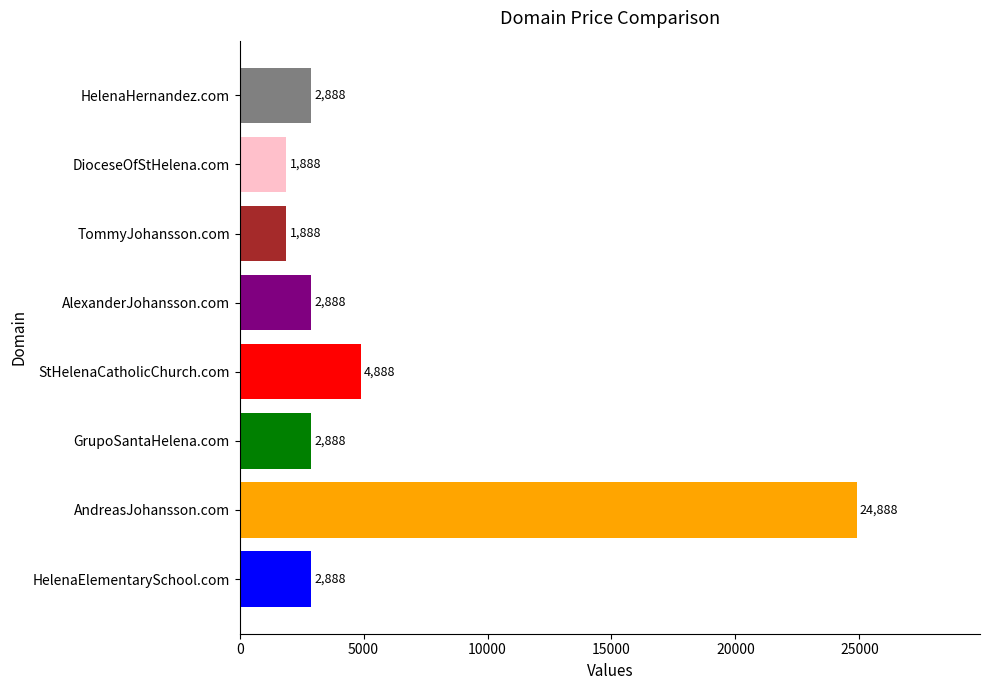

Between TommyJohansson.com and GrupoSantaHelena.com, which is larger?

GrupoSantaHelena.com